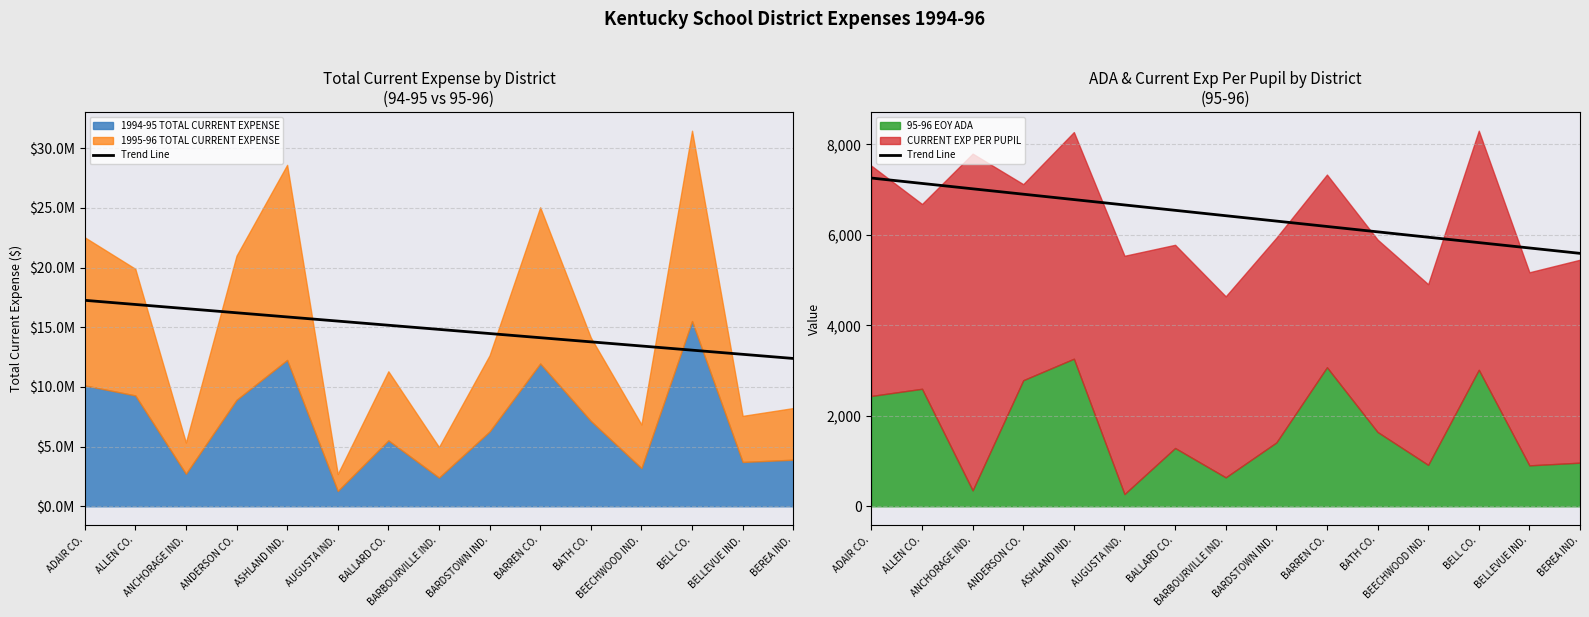

The chart shows a value of 8432.7 at BEECHWOOD IND.. True or false?

False